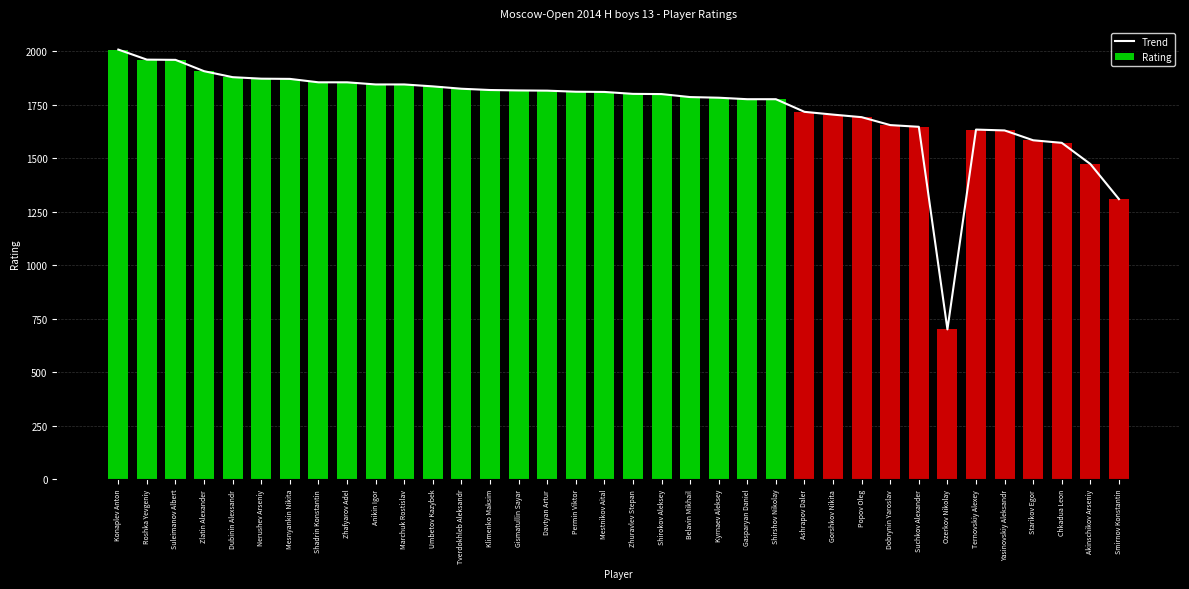

Between Roshka Yevgeniy and Akinschikov Arseniy, which series saw the biggest shift?

Trend